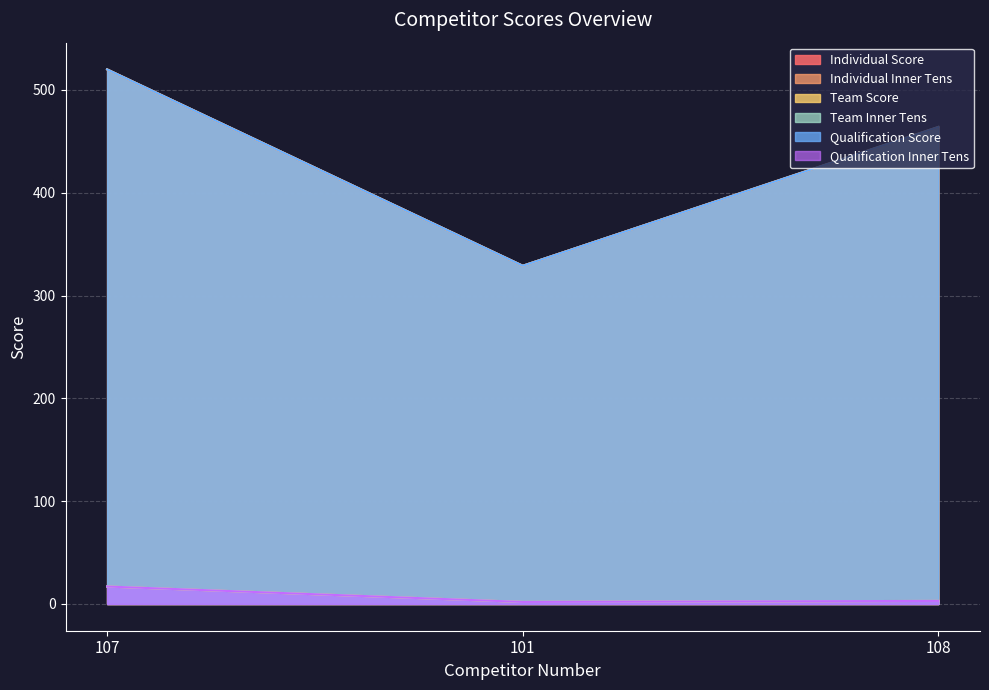

Rank the categories by Team Score value from lowest to highest.

101, 108, 107